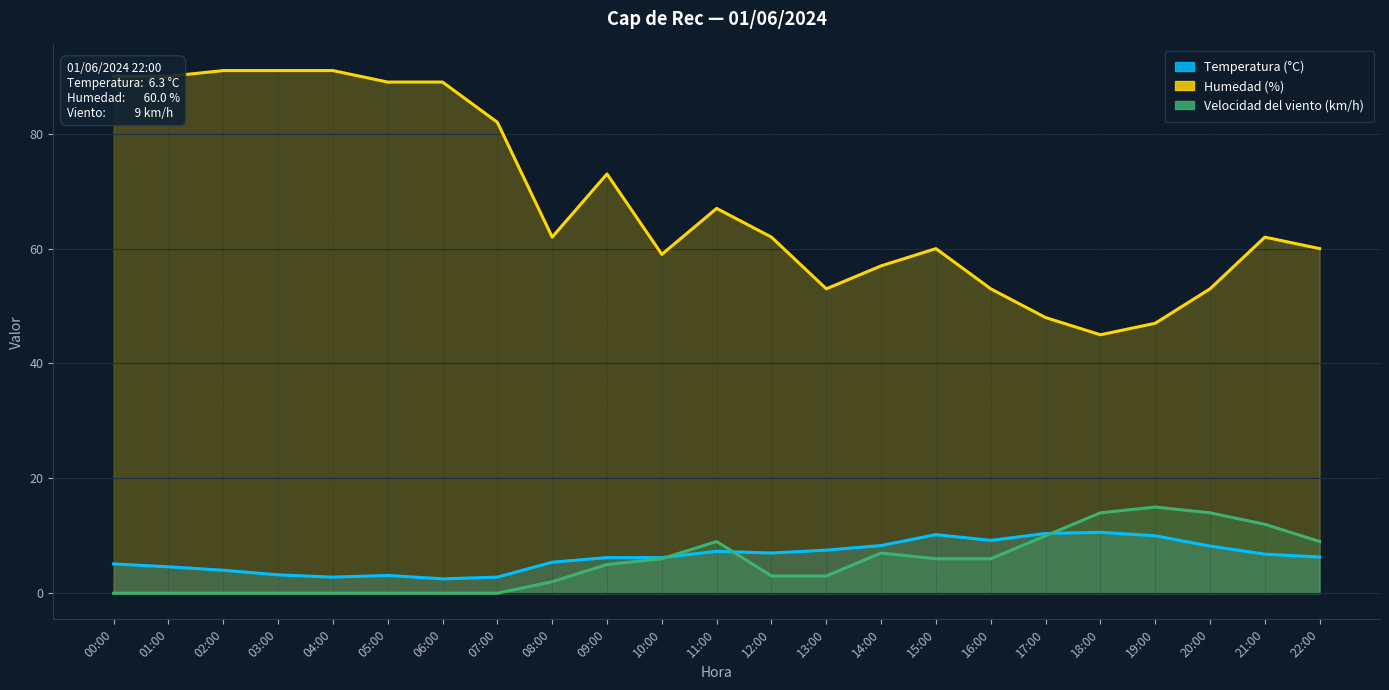

True or false: Humedad (%) and Temperatura (°C) intersect in this chart.

False